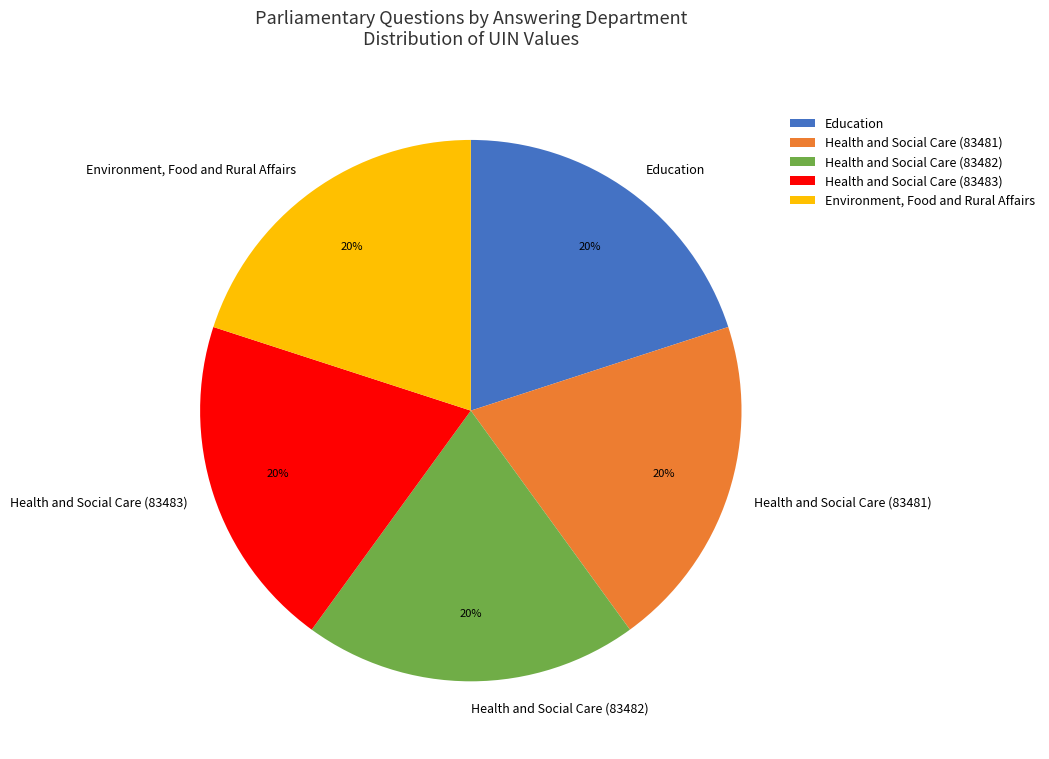

Is it true that Health and Social Care (83483) is 14% of the pie?

False